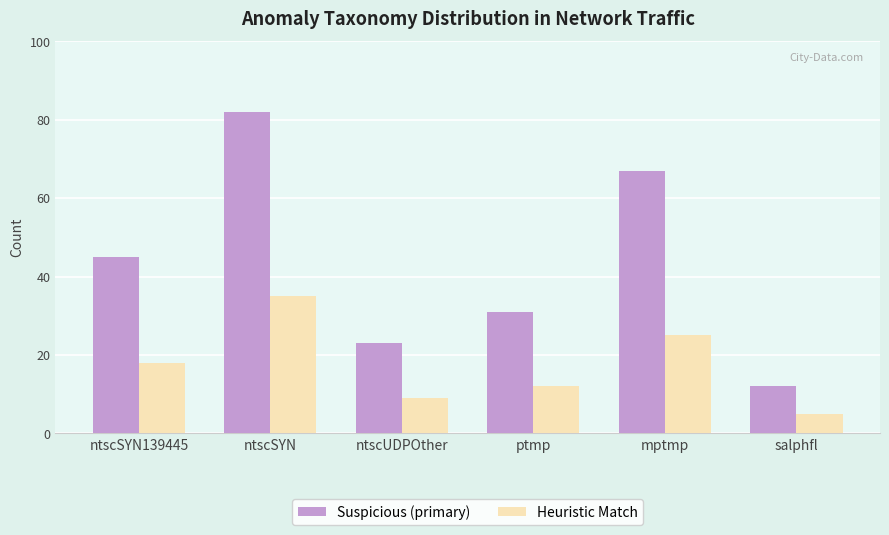

What are all the series names shown in the legend?

Suspicious (primary), Heuristic Match